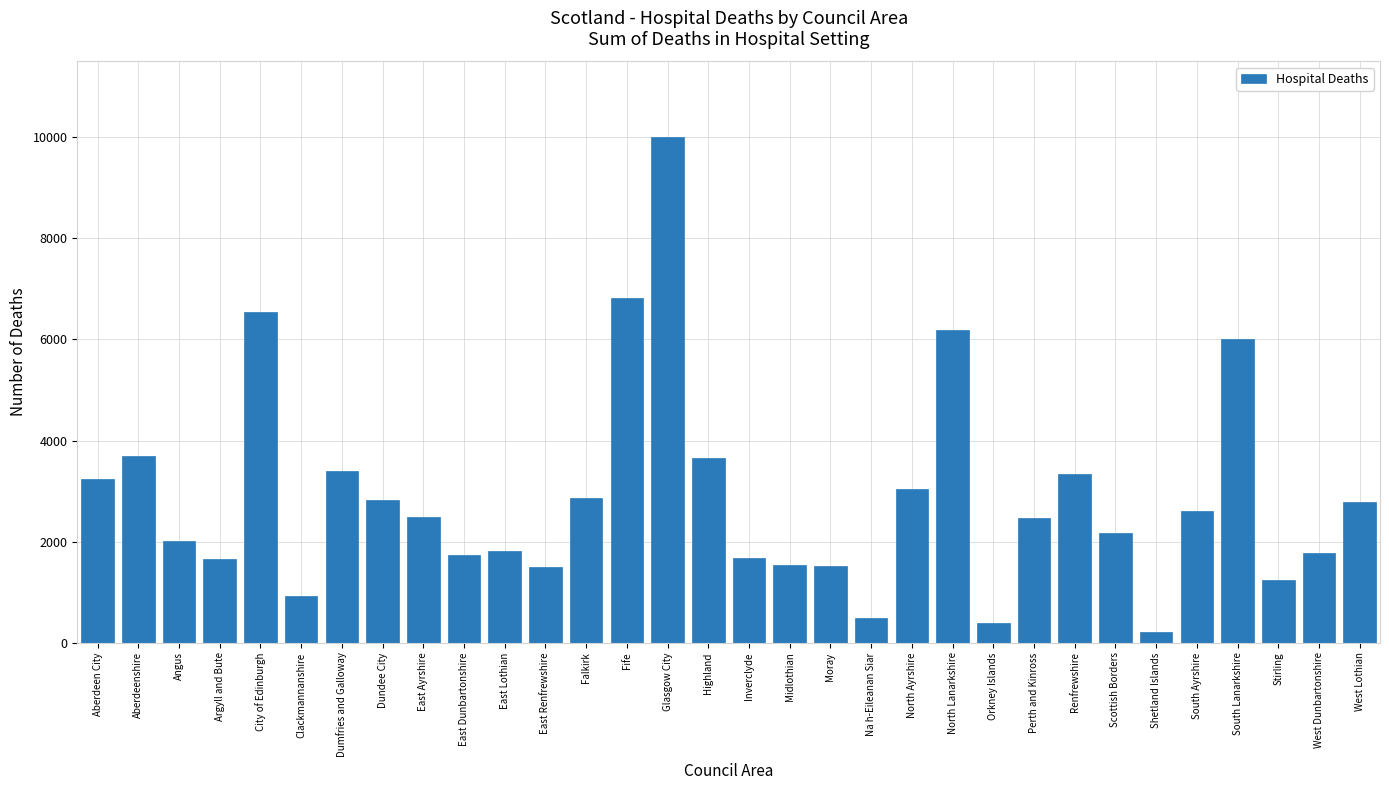

What is the difference between the second highest and second lowest values?

6426